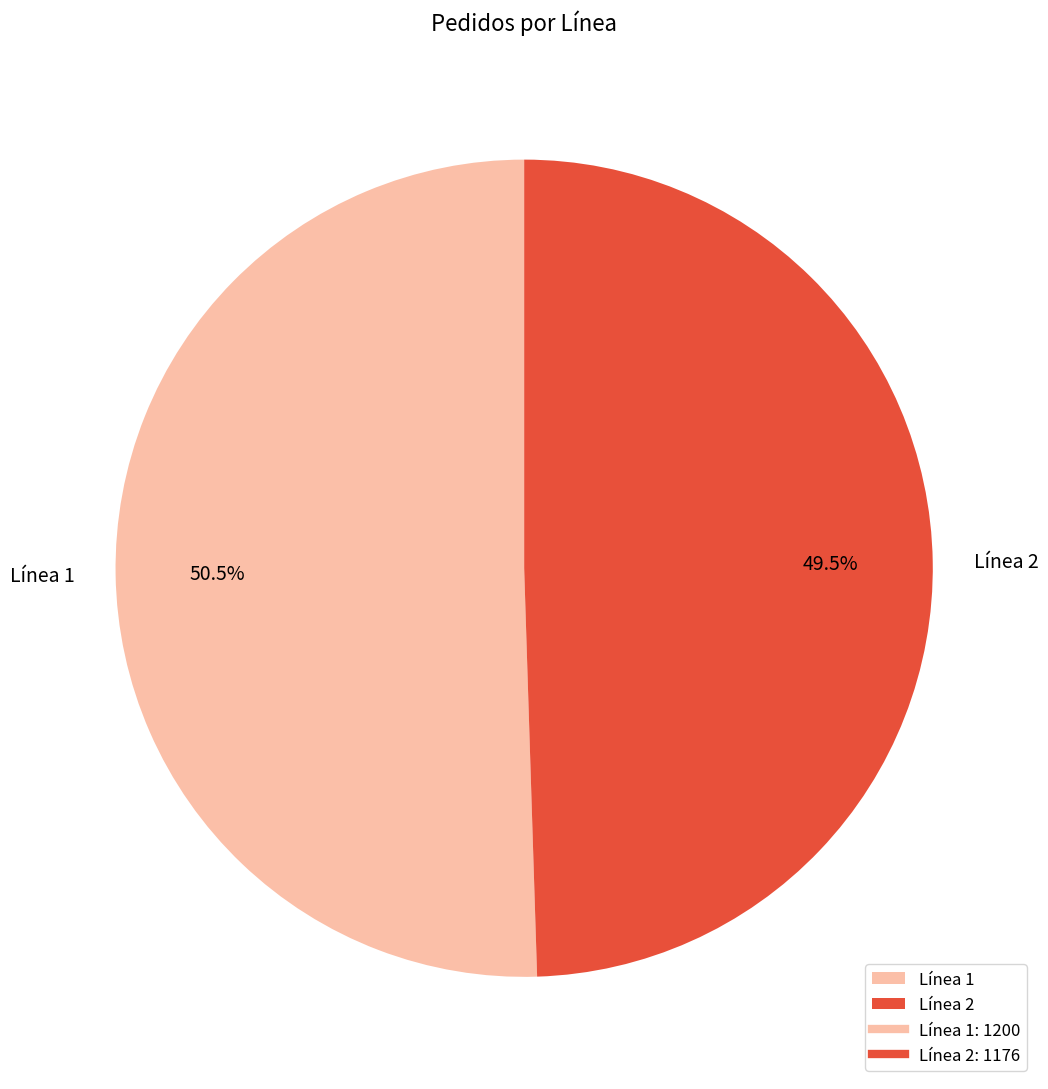

What is the largest slice in the pie chart?

Línea 1